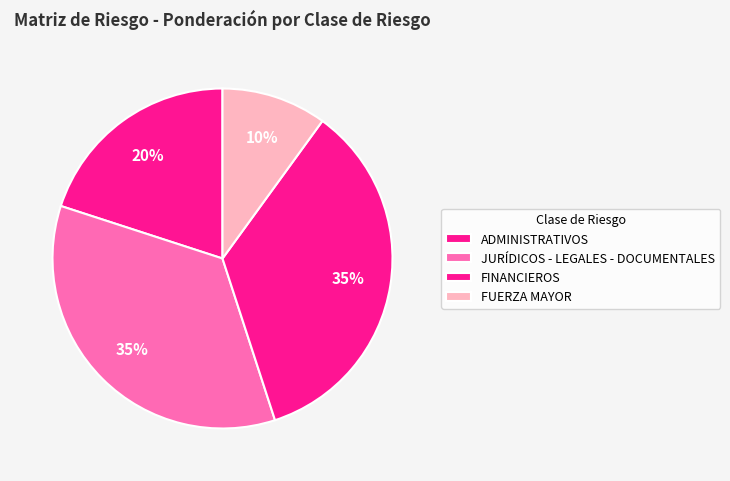

What percentage do FUERZA MAYOR and FINANCIEROS together represent?

45.0%